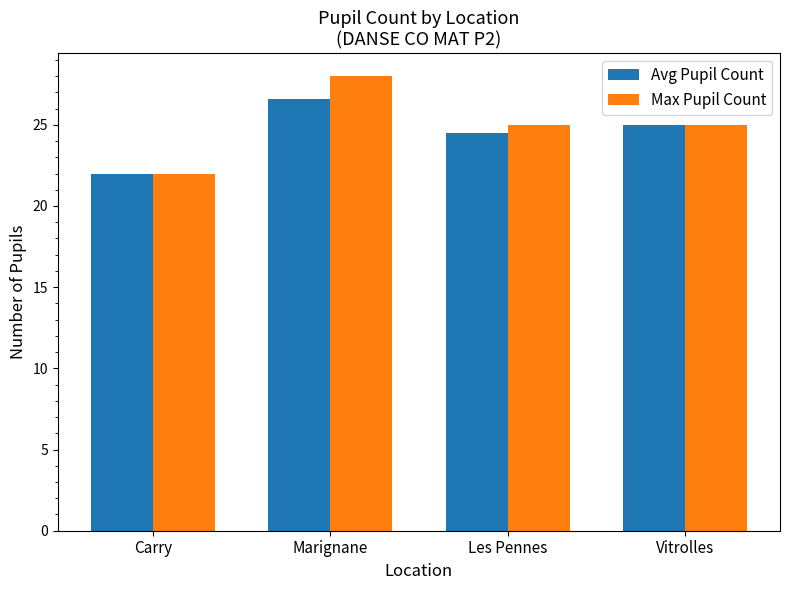

What is the label of the 2nd bar from the left?

Marignane